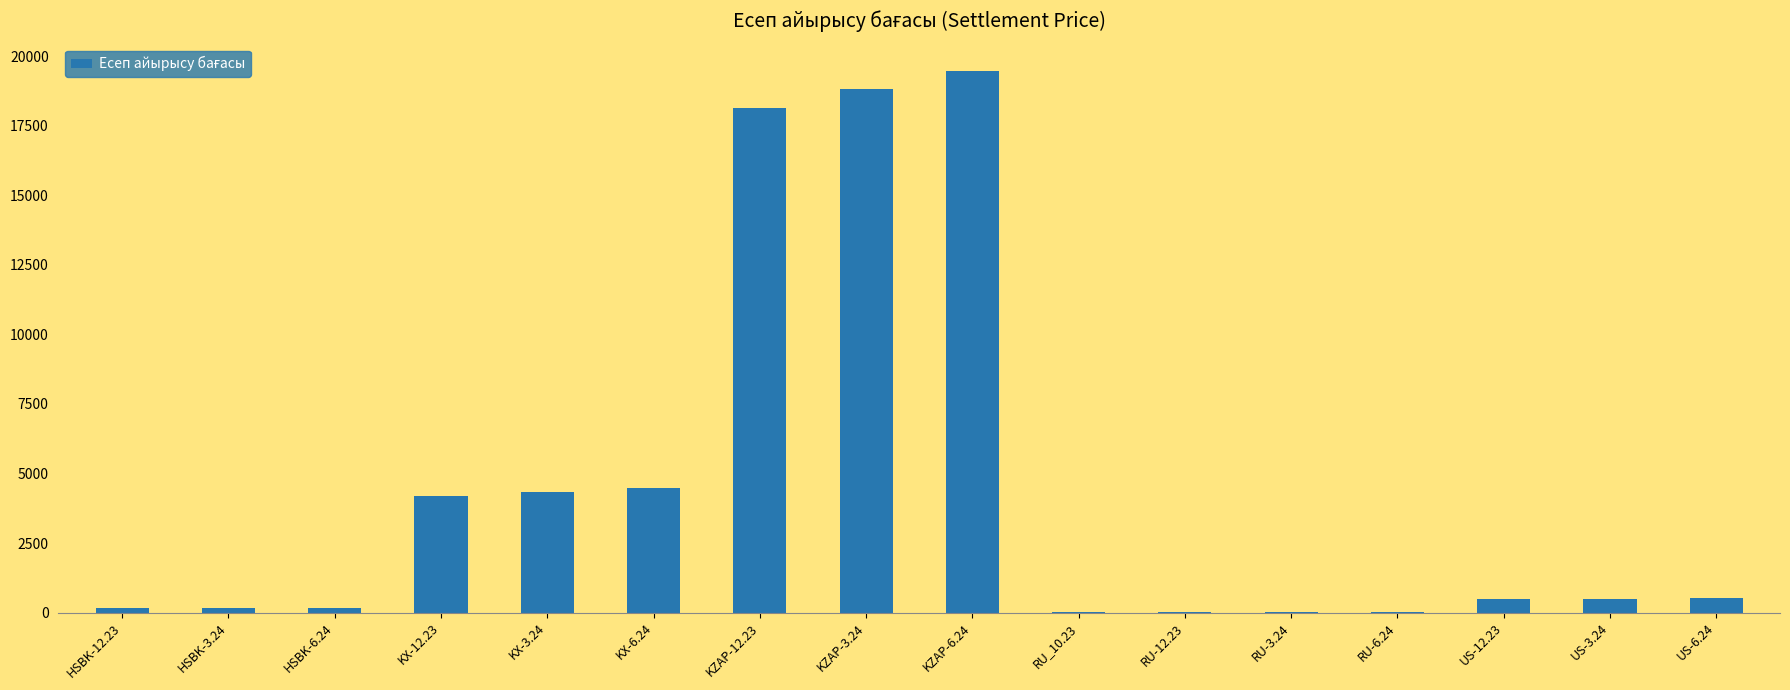

Which category has the highest value across all series?

KZAP-6.24